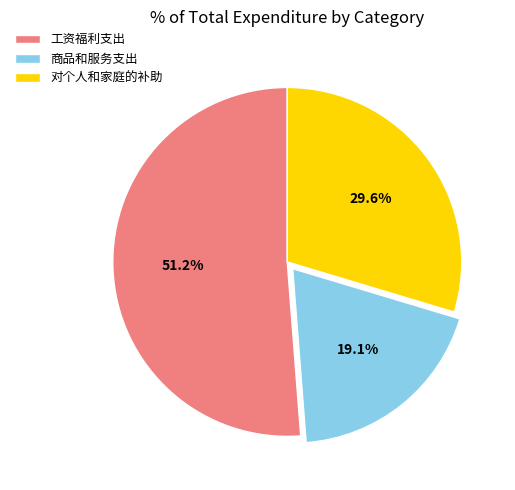

Which category accounts for the majority?

工资福利支出